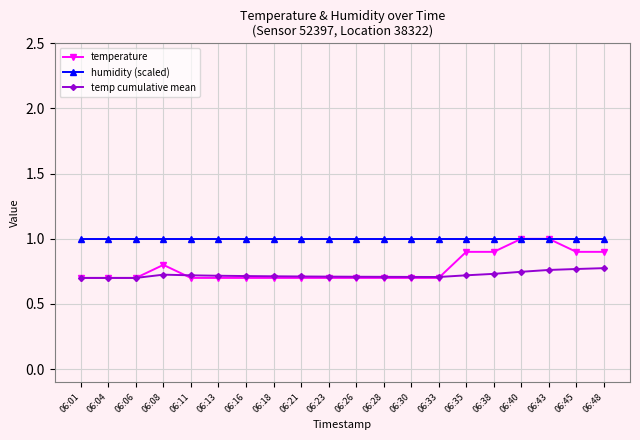

Rank the series at 06:35 from lowest to highest value.

temp cumulative mean, temperature, humidity (scaled)